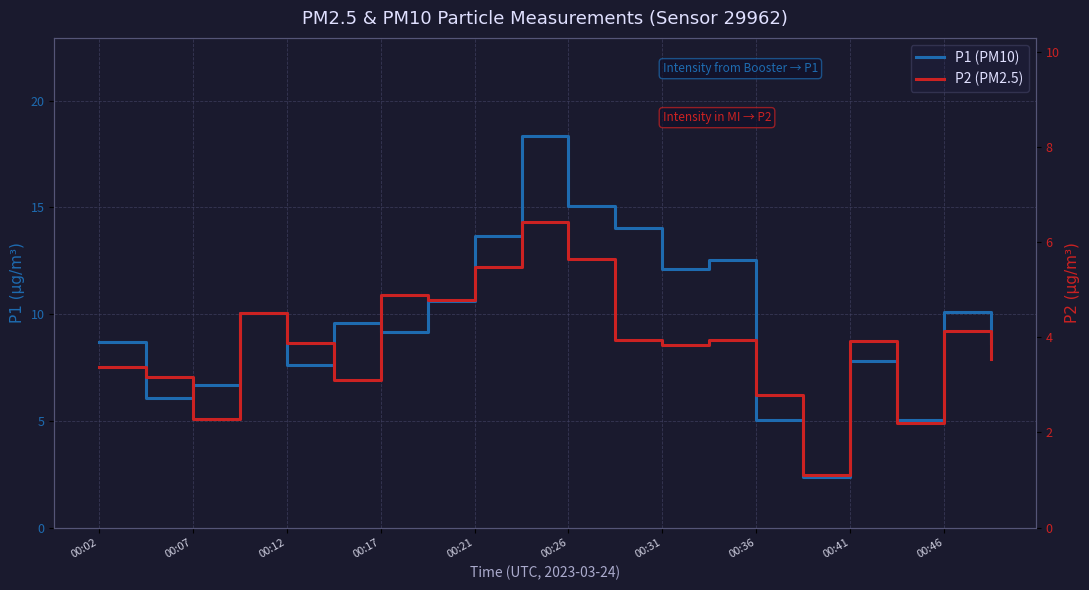

What are all the series names shown in the legend?

P1 (PM10), P2 (PM2.5)